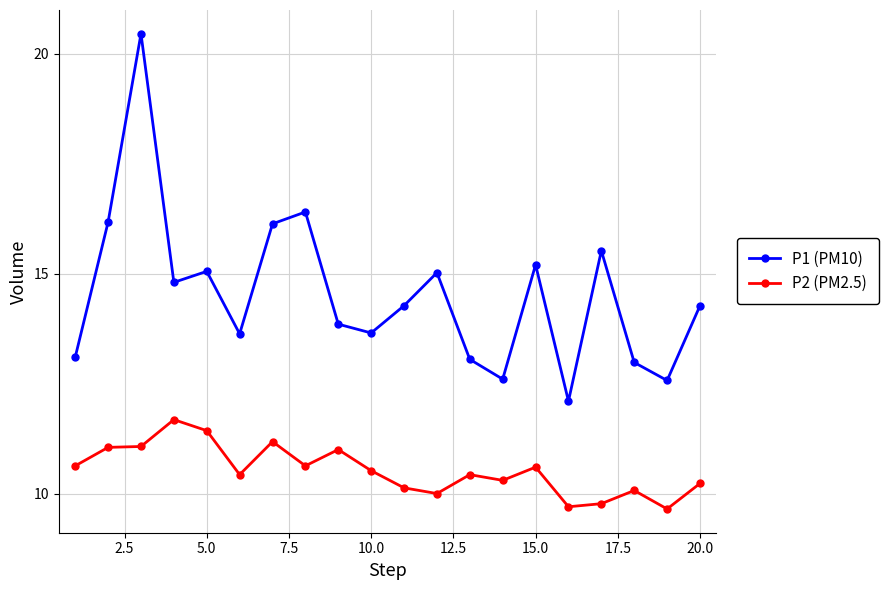

What is the maximum value for P2 (PM2.5)?

11.7